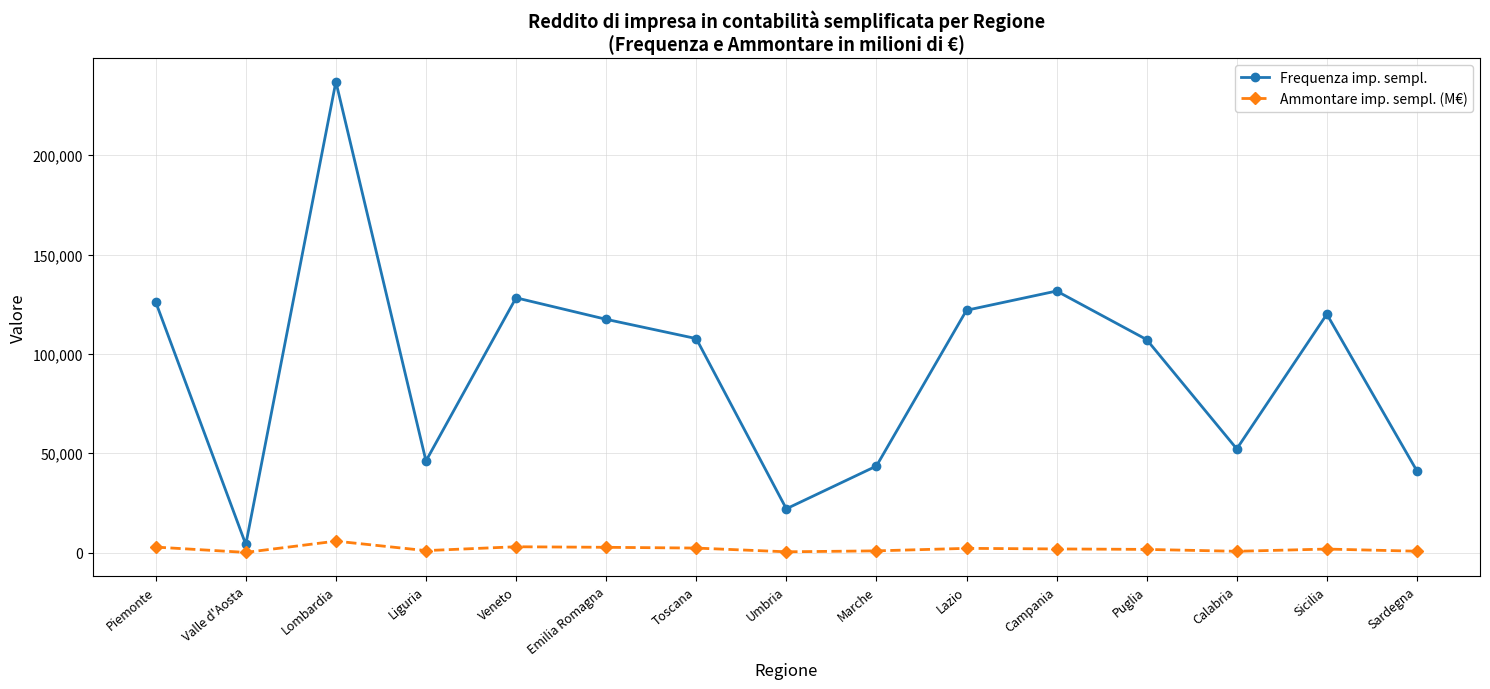

What are all the series names shown in the legend?

Frequenza imp. sempl., Ammontare imp. sempl. (M€)